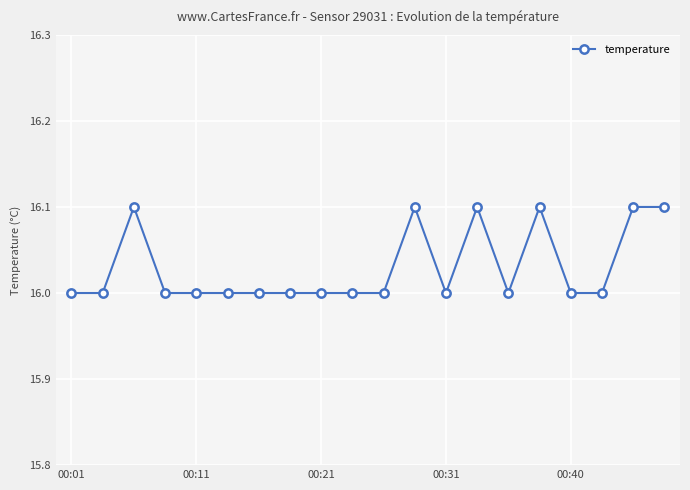

What is the sum of all values?

320.6